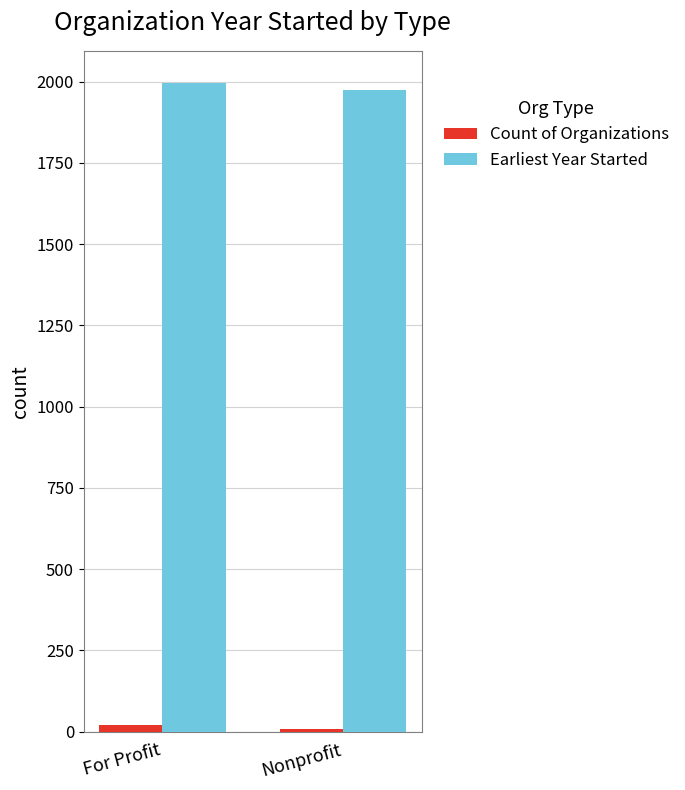

What is the label of the 1st bar from the right?

Nonprofit